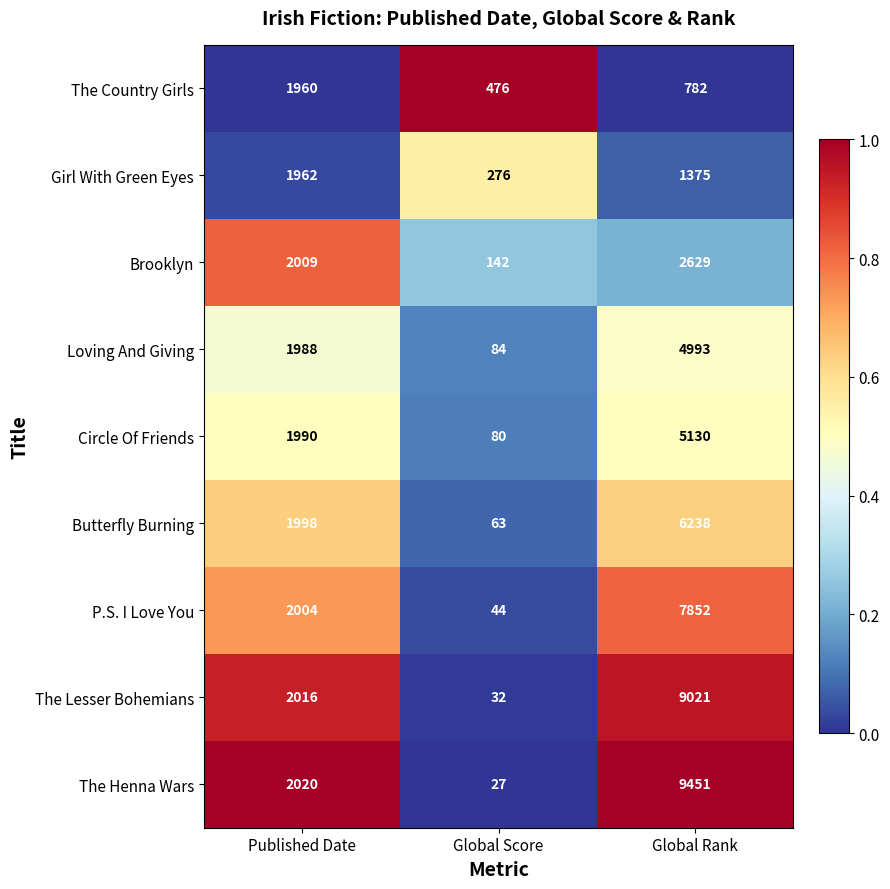

What is the sum of the Circle Of Friends values at Global Score and Global Rank?

5210